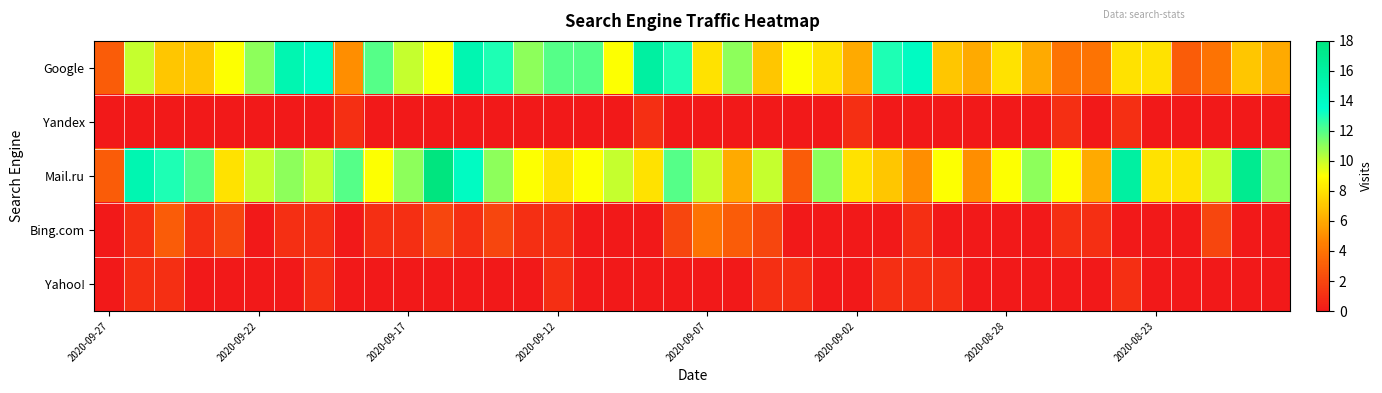

Rank the series by their maximum value, from highest to lowest.

Mail.ru, Google, Bing.com, Yandex, Yahoo!